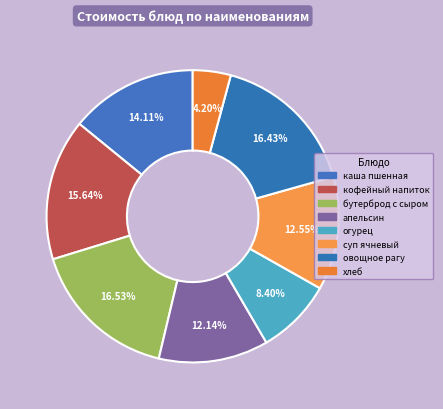

Is it true that каша пшенная is 23% of the pie?

False